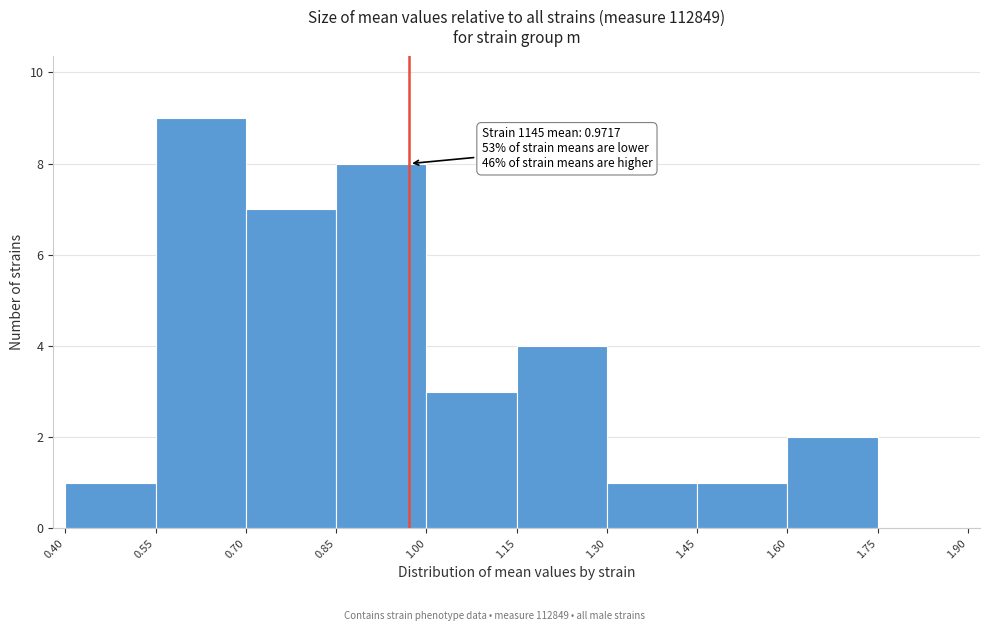

Over which range of the x-axis is the bar tallest?

0.55 to 0.70